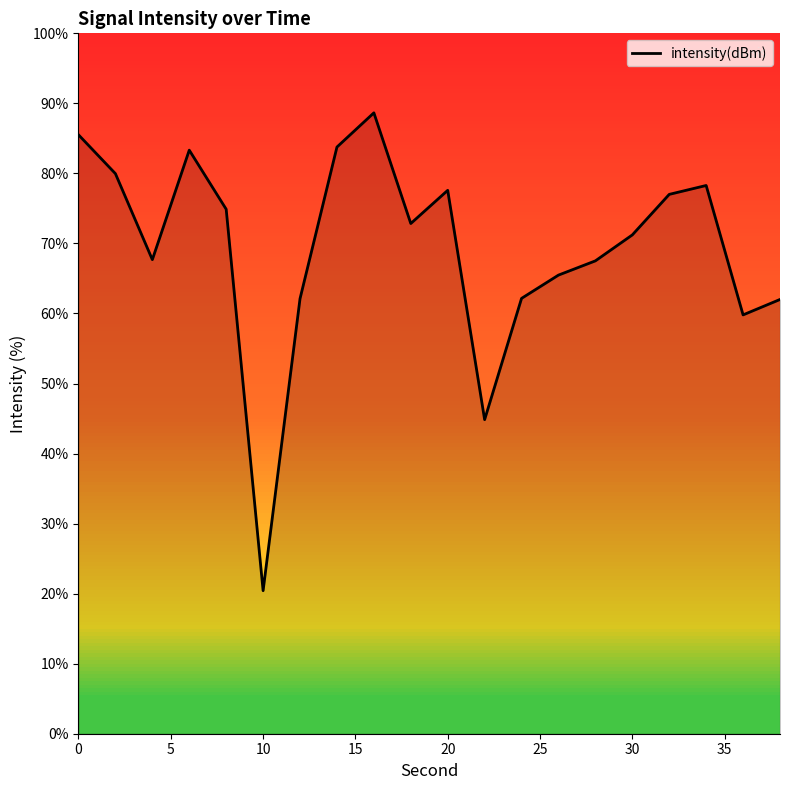

What is the maximum value shown in the chart?

88.6